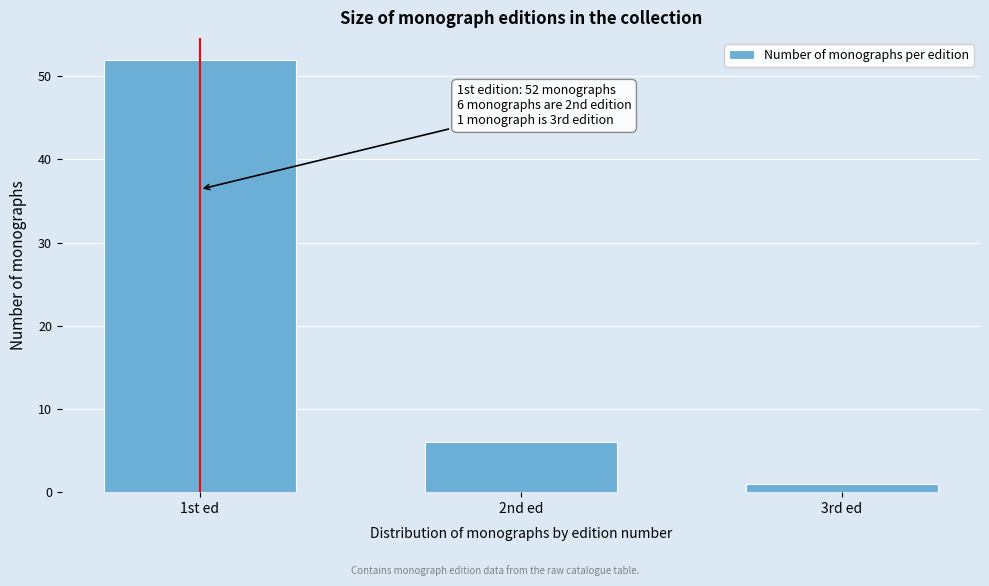

Reading left to right, list all the values displayed in this chart.

1st ed=52	2nd ed=6	3rd ed=1